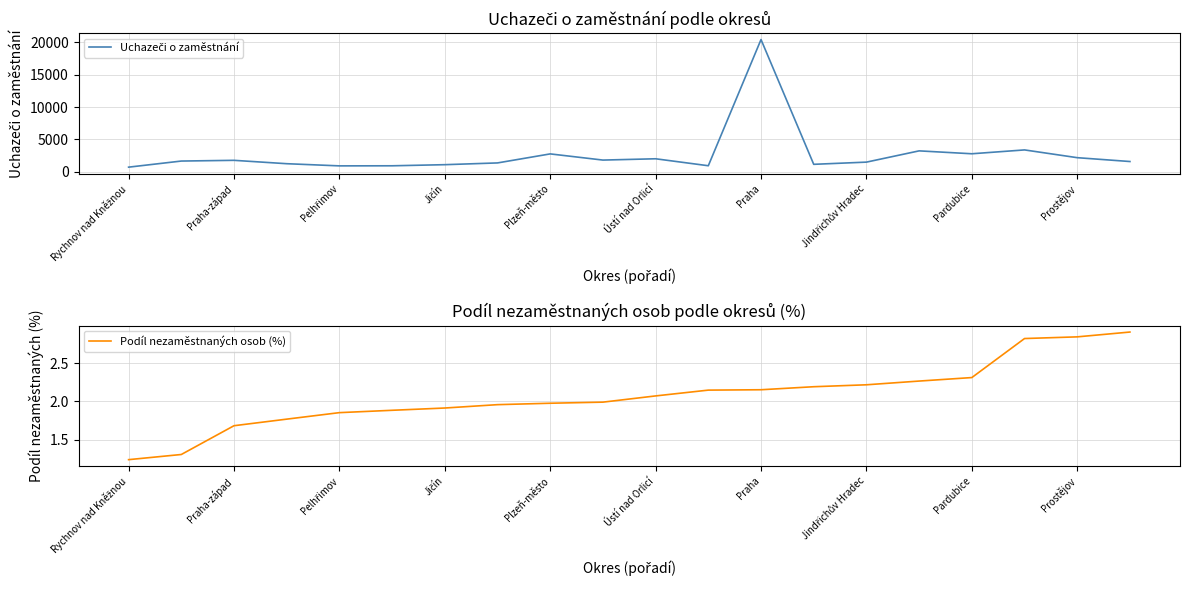

What is the minimum value for Uchazeči o zaměstnání?

709.0